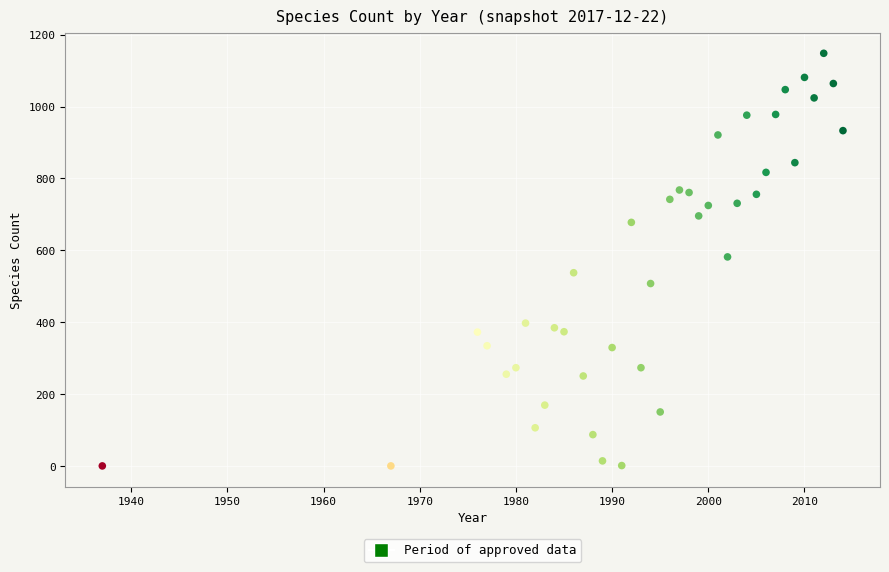

What is the range of X values (max minus min)?

77